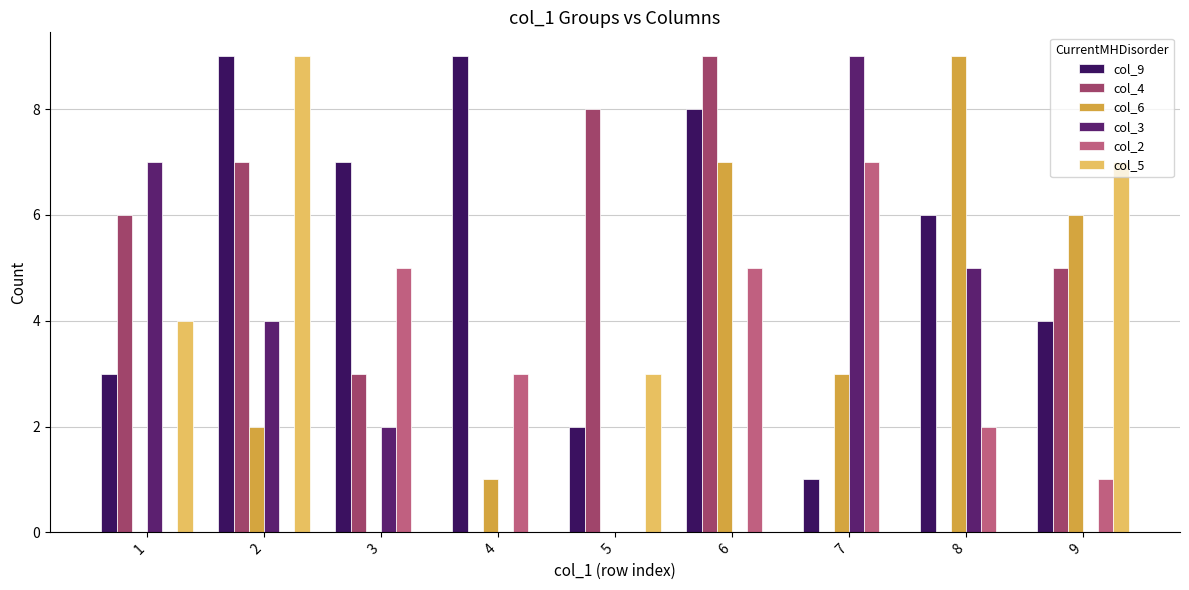

Which series changed the most between 1 and 4?

col_3